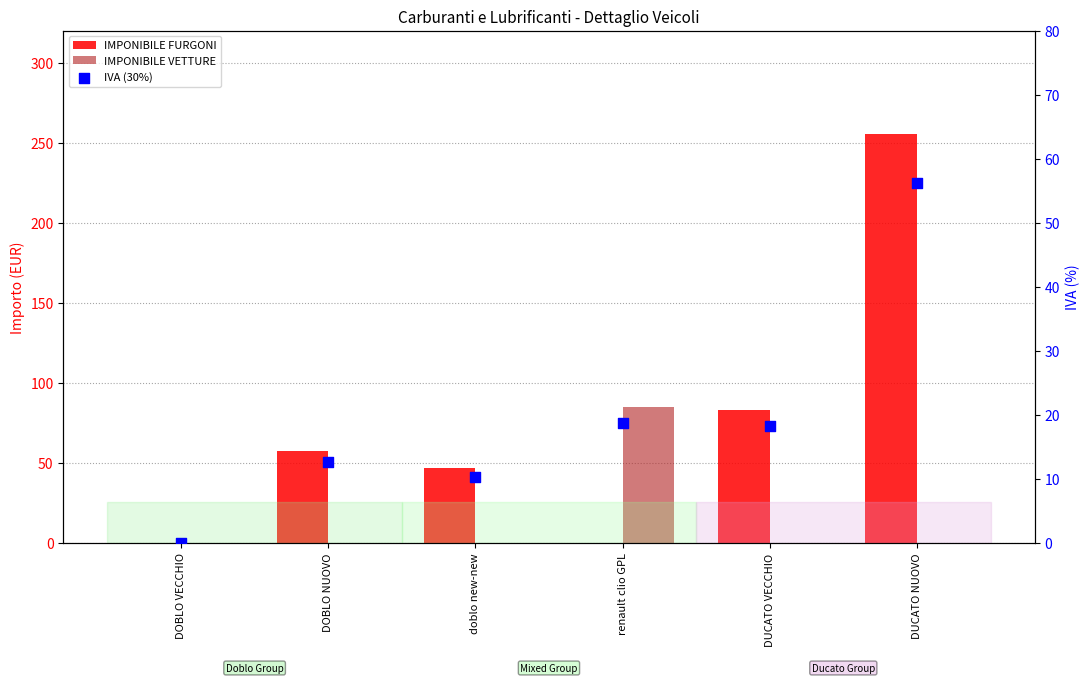

Which series contains the highest Y value?

IMPONIBILE FURGONI